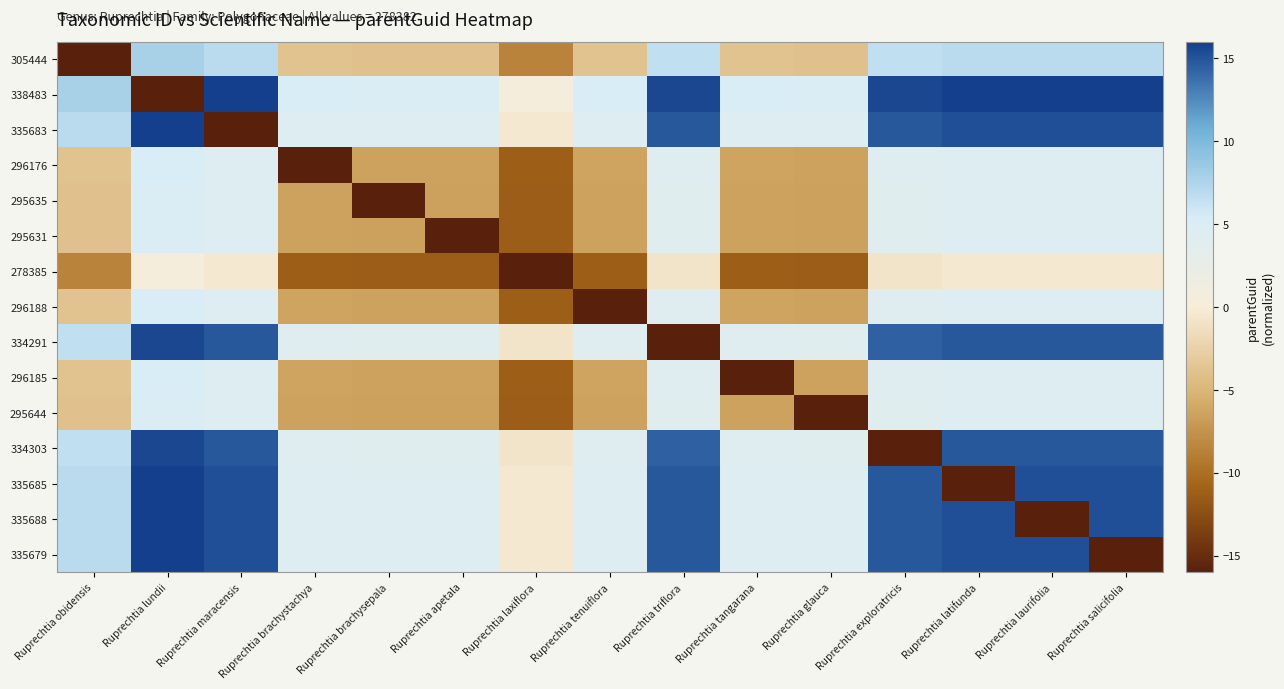

Between Ruprechtia apetala and Ruprechtia triflora, which is larger?

Ruprechtia triflora